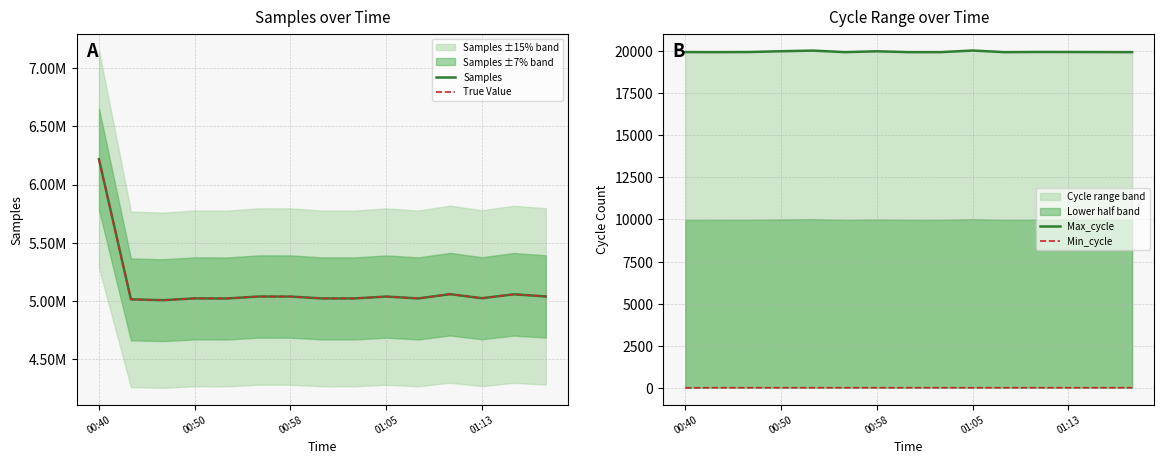

At which label does True Value reach its peak?

00:40